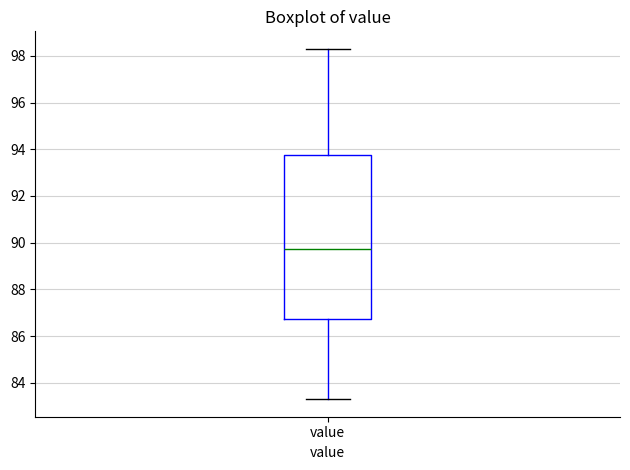

Where does the lower whisker of the box for value end on the y-axis? The values are not printed on the chart, so give them approximately, as read against the axis.

83.4